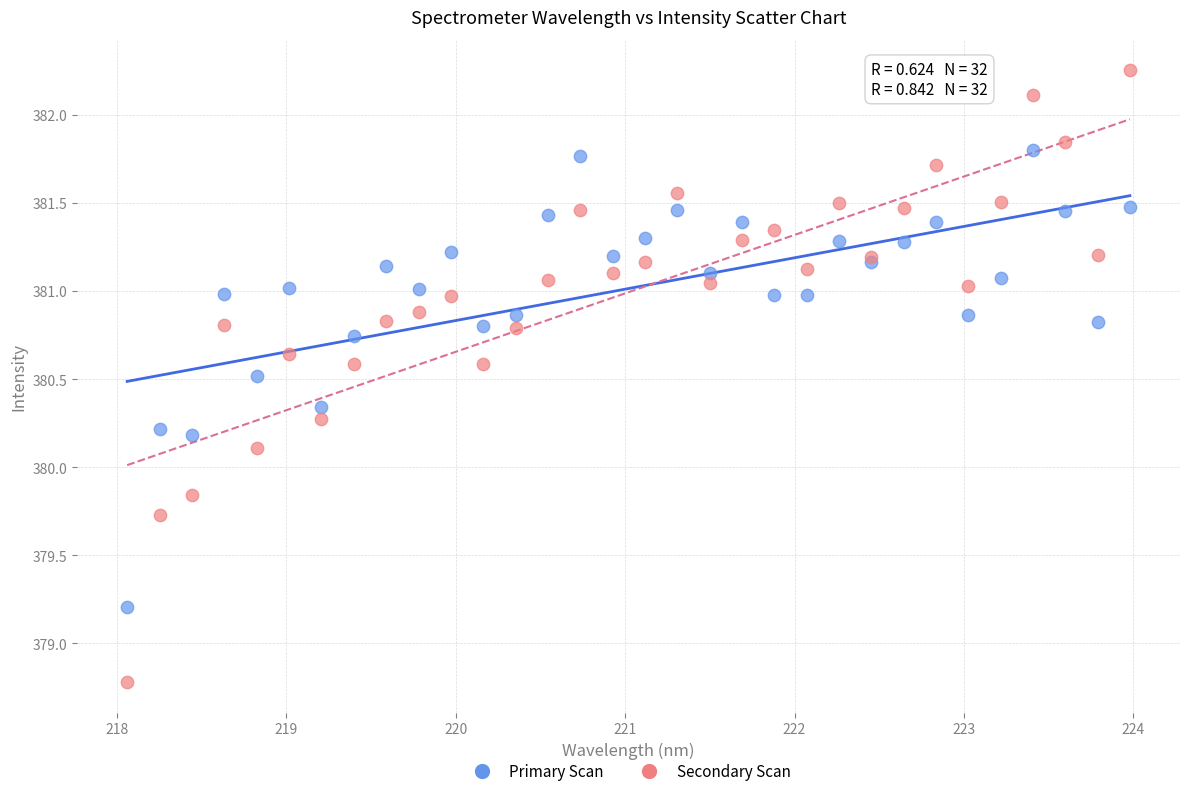

Which series reaches the minimum Y coordinate?

Secondary Scan